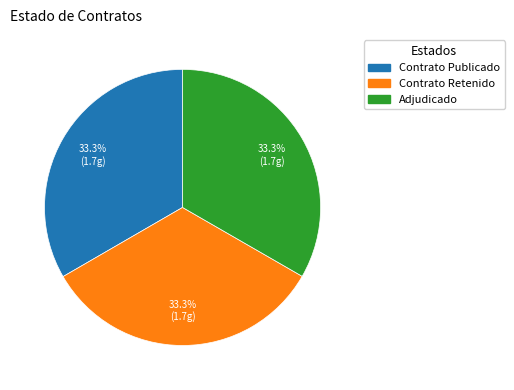

What is the ratio of the value at Contrato Publicado to the value at Adjudicado?

1.0